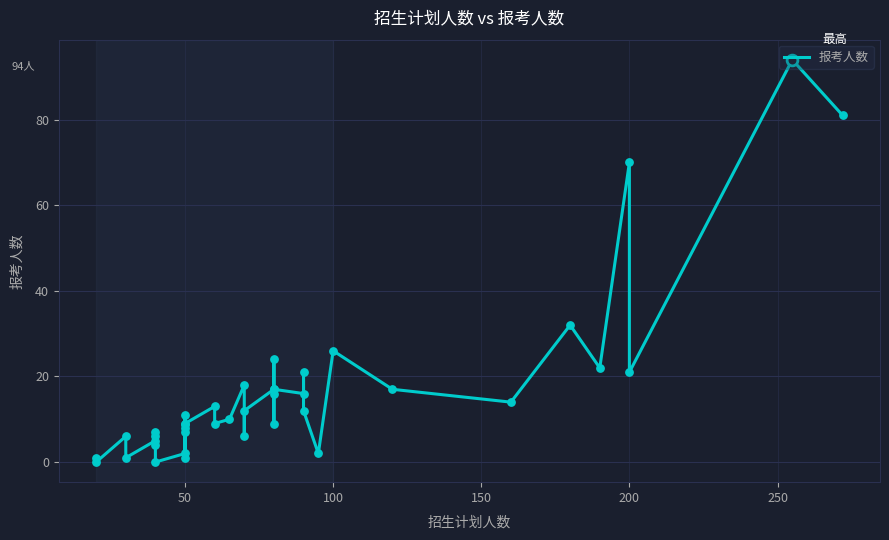

What is the change in value from 100 to 36?

+64